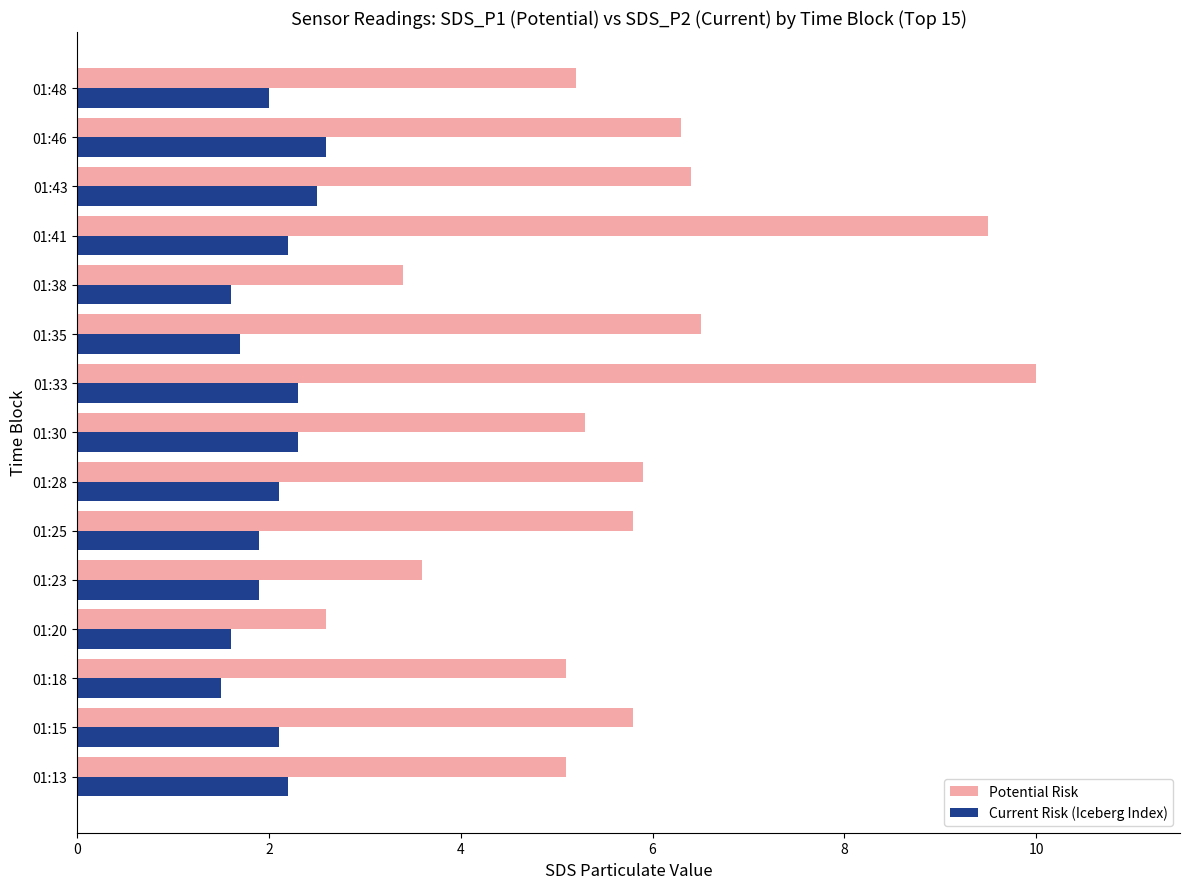

List the series in order of their peak value, highest first.

Potential Risk, Current Risk (Iceberg Index)